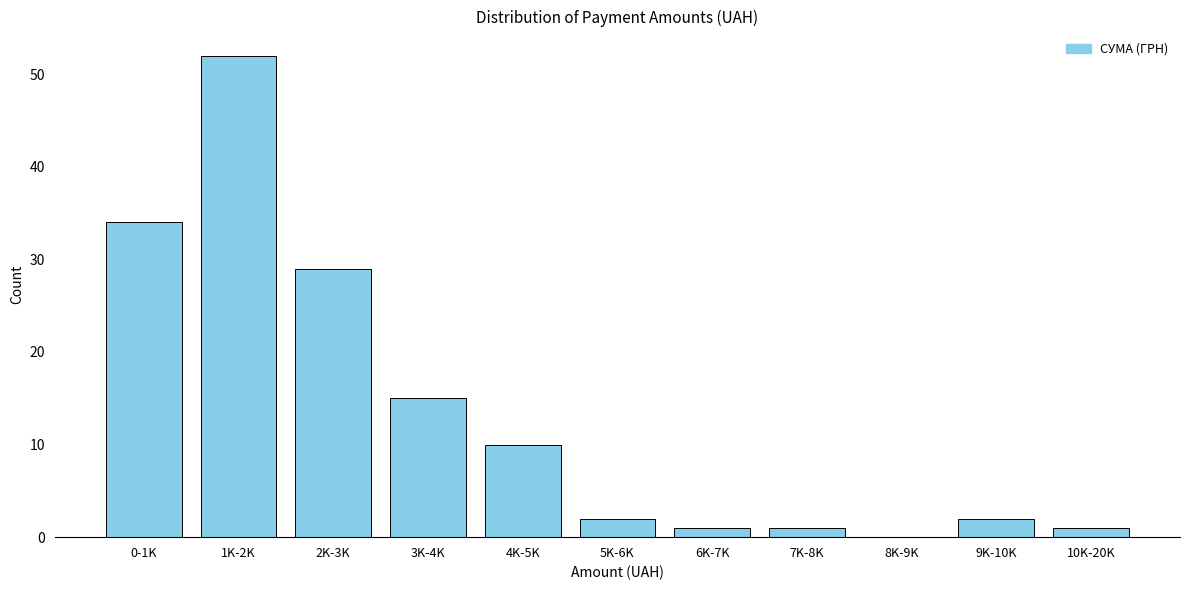

Reading left to right, transcribe all the data shown in this chart.

0-1K=34	1K-2K=52	2K-3K=29	3K-4K=15	4K-5K=10	5K-6K=2	6K-7K=1	7K-8K=1	8K-9K=0	9K-10K=2	10K-20K=1